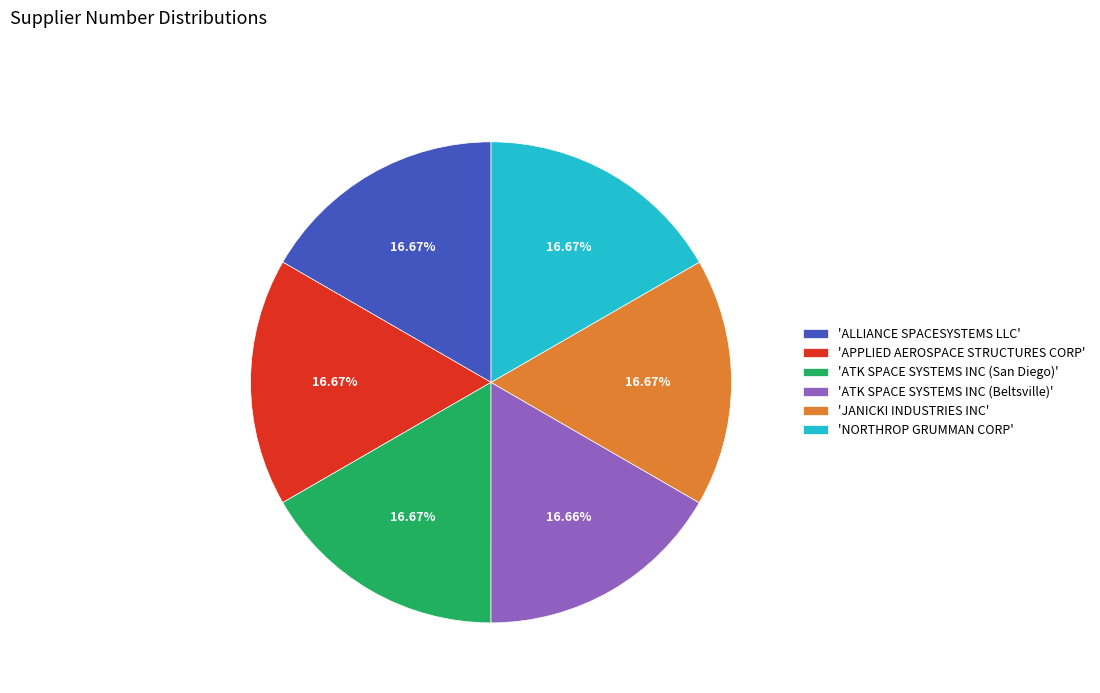

Combined, do 'APPLIED AEROSPACE STRUCTURES CORP' and 'ATK SPACE SYSTEMS INC (Beltsville)' account for over 50%?

No